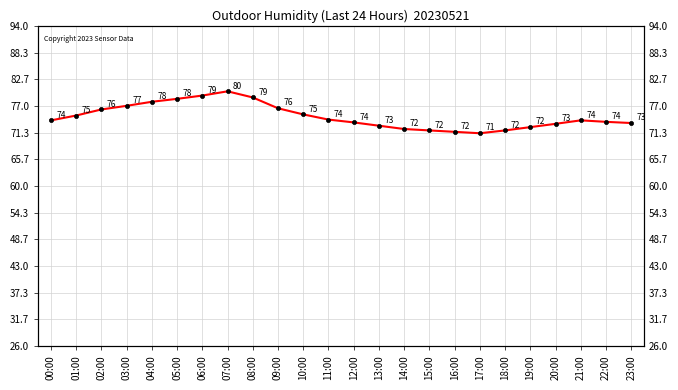

What is the sum of all values?

1793.8